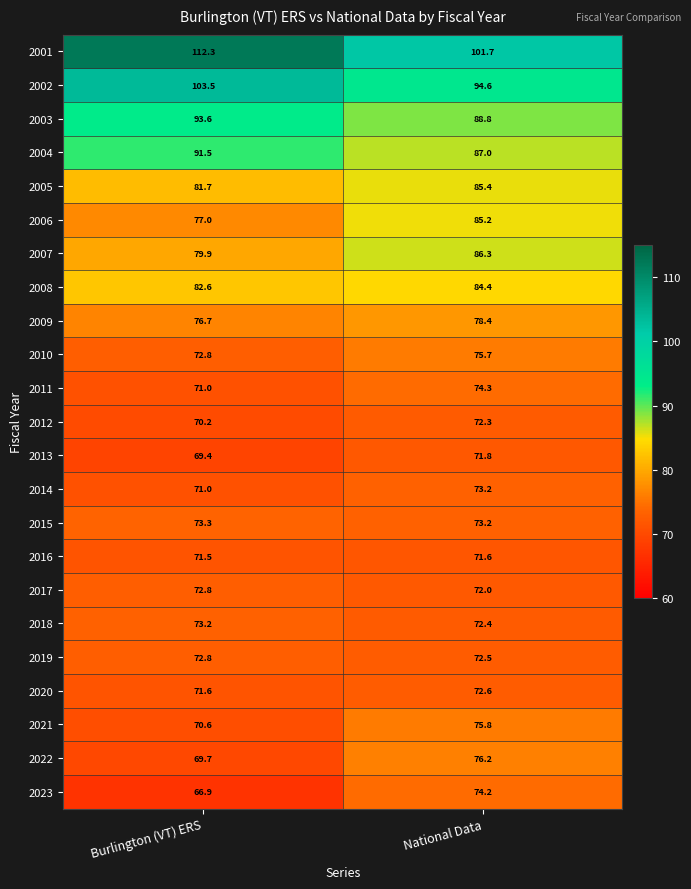

Which series has the largest range (max minus min)?

2001